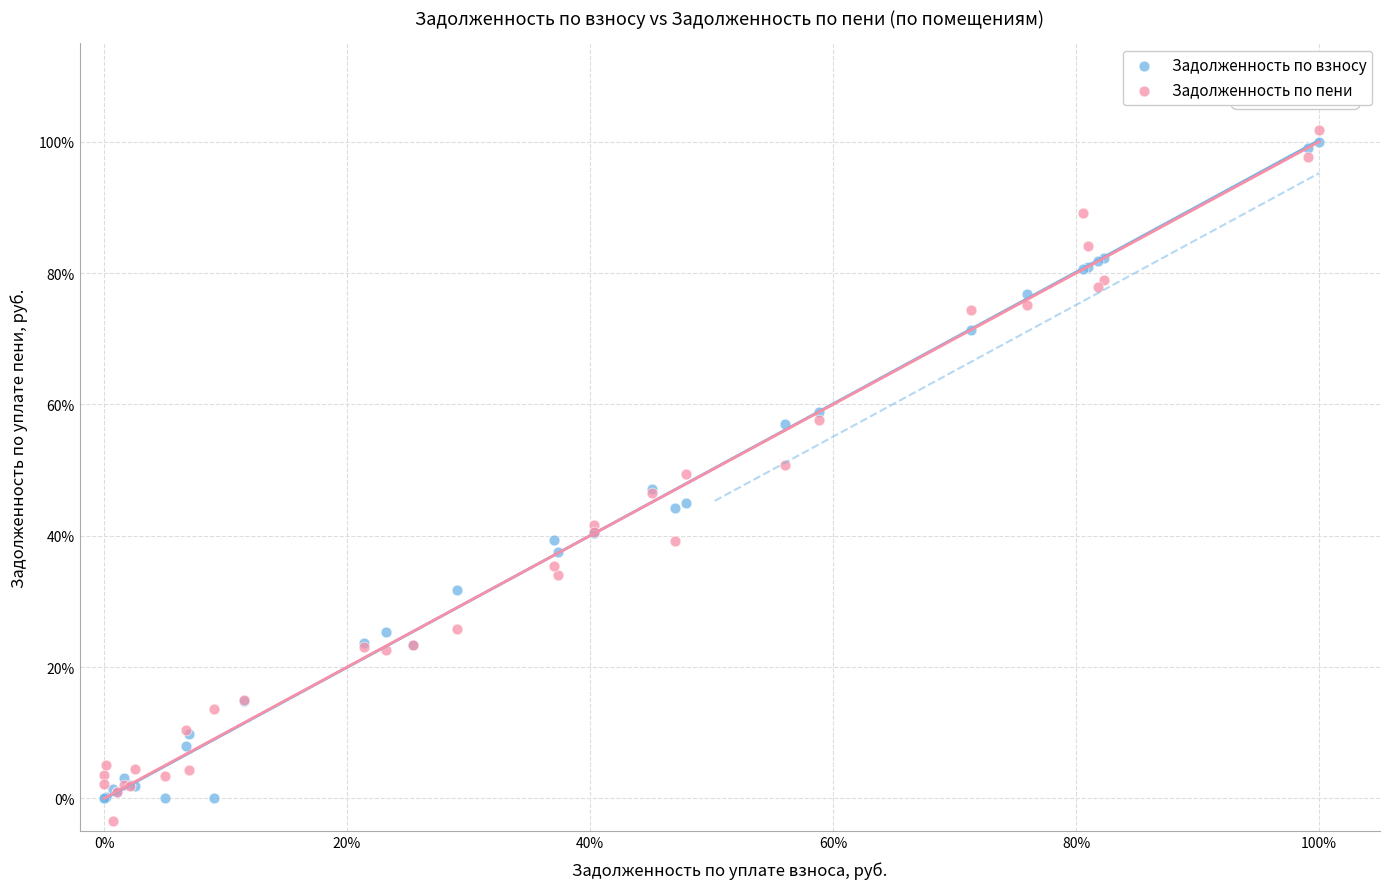

What are all the series names shown in the legend?

Задолженность по взносу, Задолженность по пени